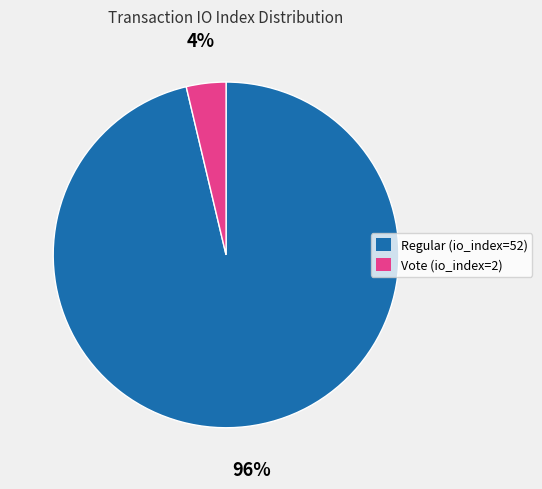

Do Regular (io_index=52) and Vote (io_index=2) together represent more than half of the pie?

Yes